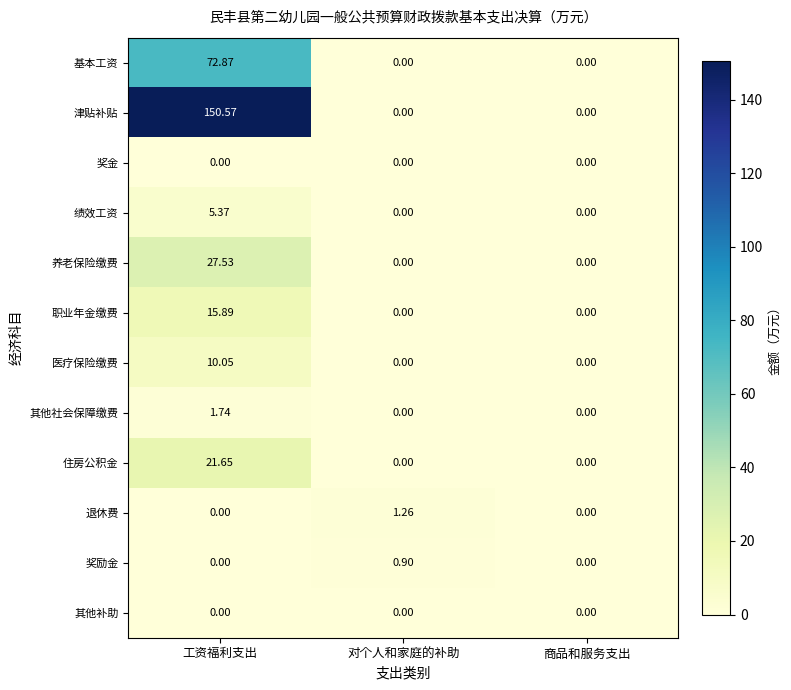

At which category is the sum across all series the highest?

工资福利支出